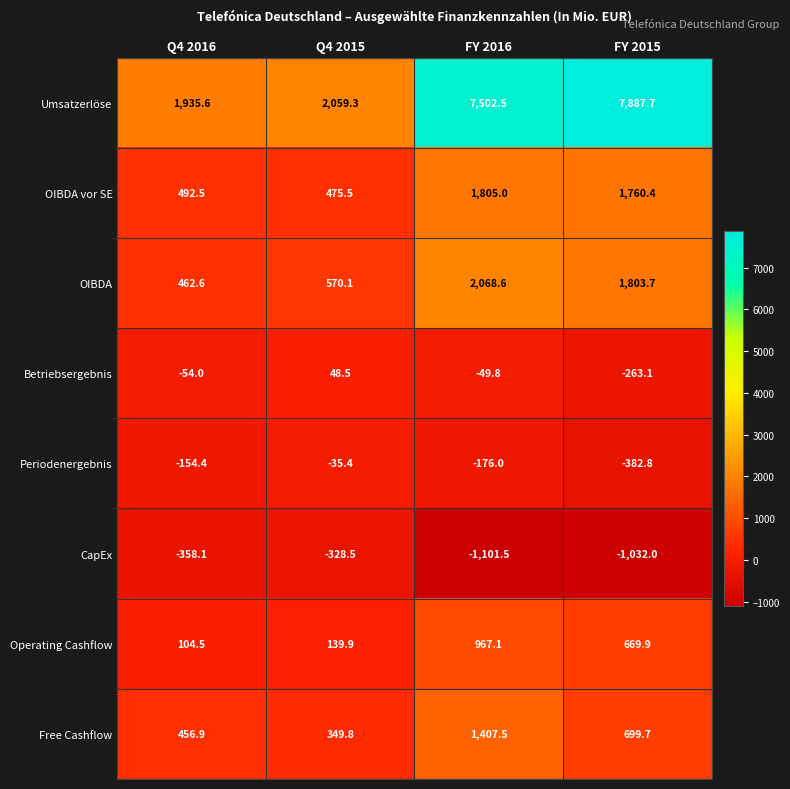

At how many categories does at least one series exceed 4008?

2